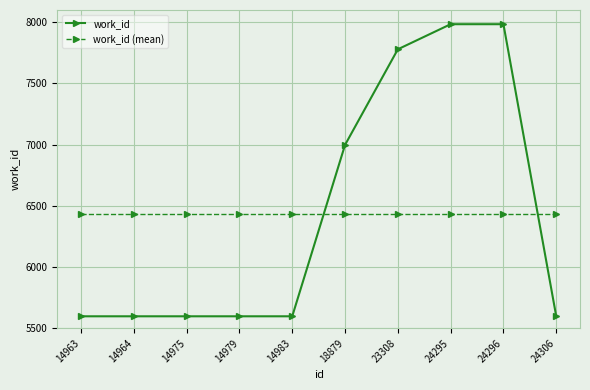

After their last crossing, which series has the higher values: work_id (mean) or work_id?

work_id (mean)